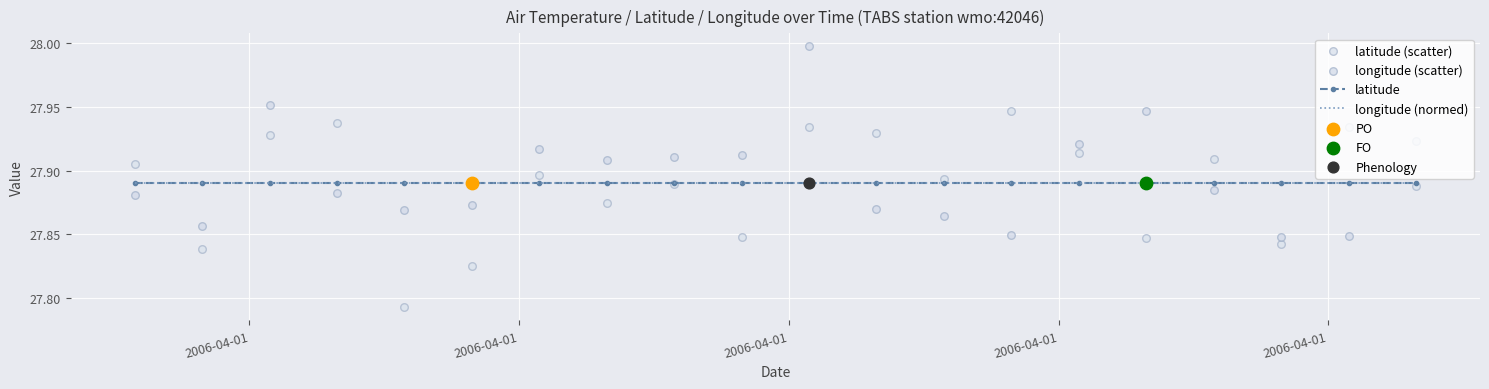

Which series has the largest Y range (max minus min)?

latitude (scatter)